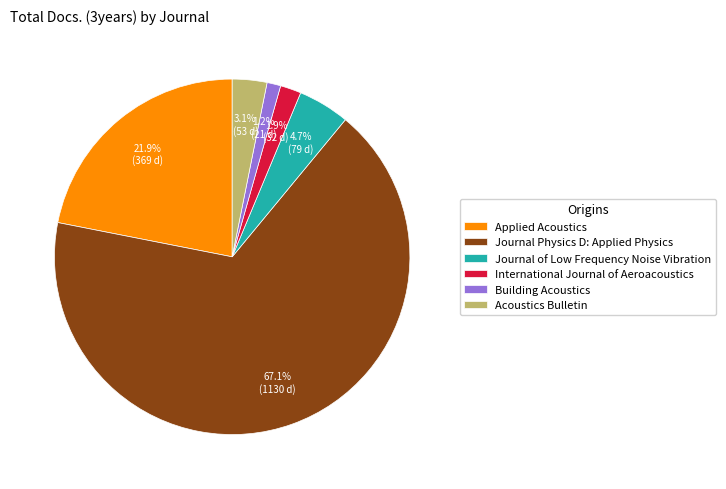

Does Journal Physics D: Applied Physics represent more than half of the total?

Yes